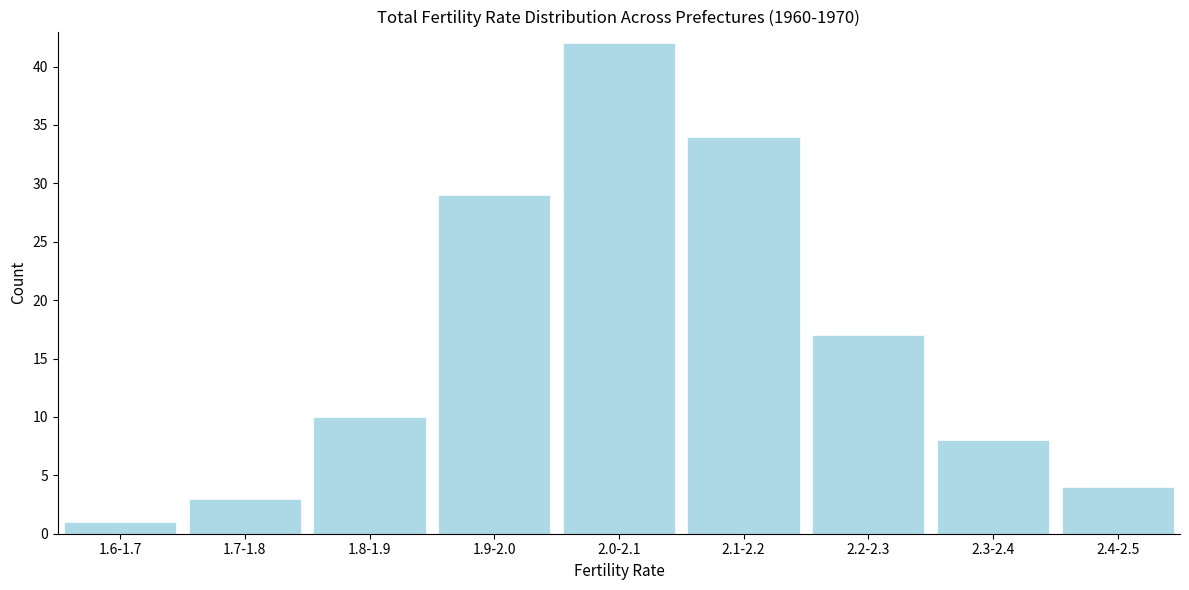

Reading right to left, list all the values displayed in this chart.

4	8	17	34	42	29	10	3	1